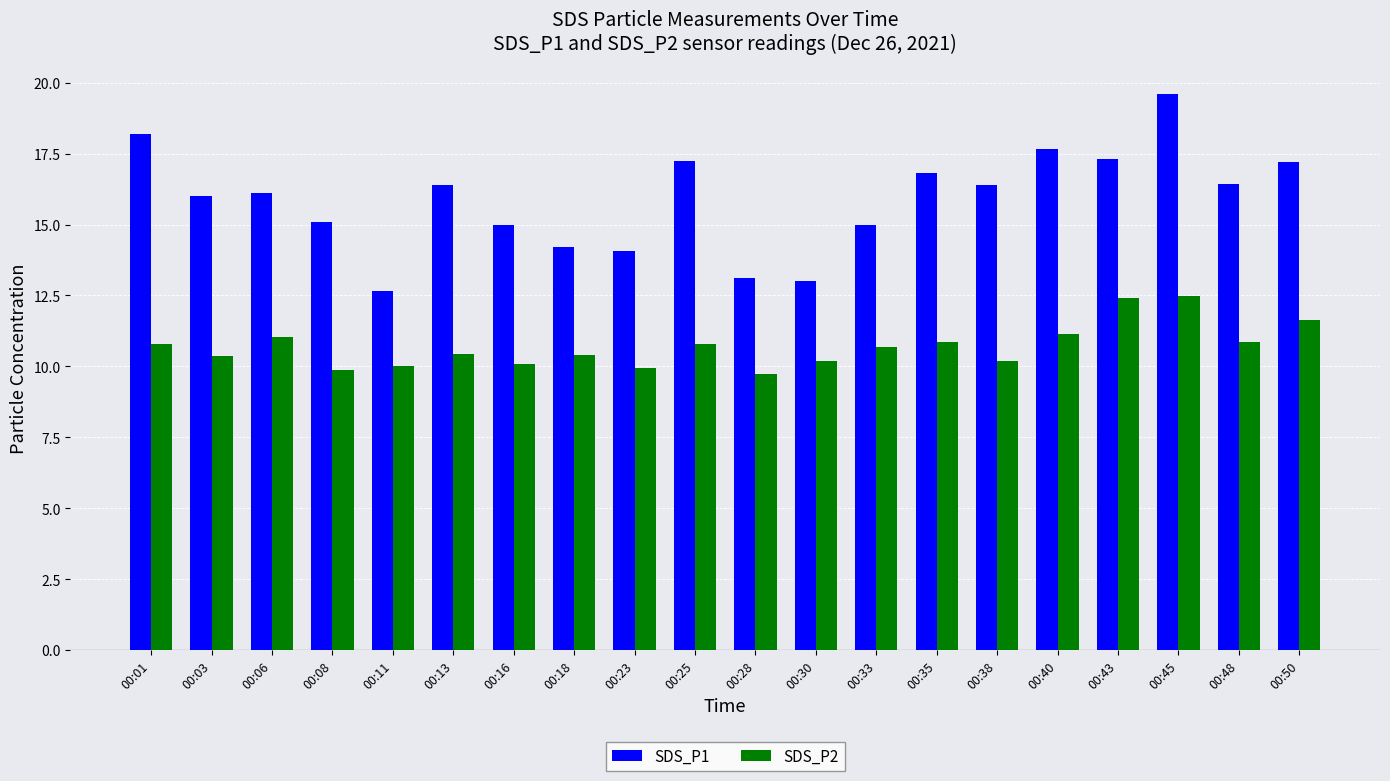

Which series has the largest range (max minus min)?

SDS_P1